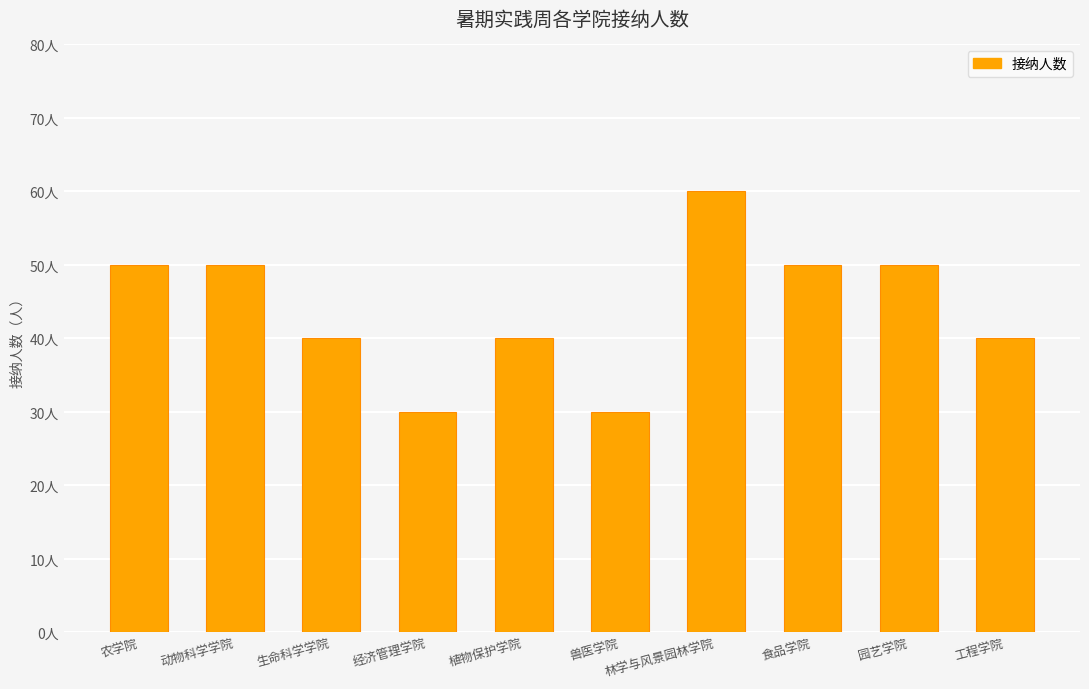

Reading left to right, transcribe all the data shown in this chart.

50	50	40	30	40	30	60	50	50	40